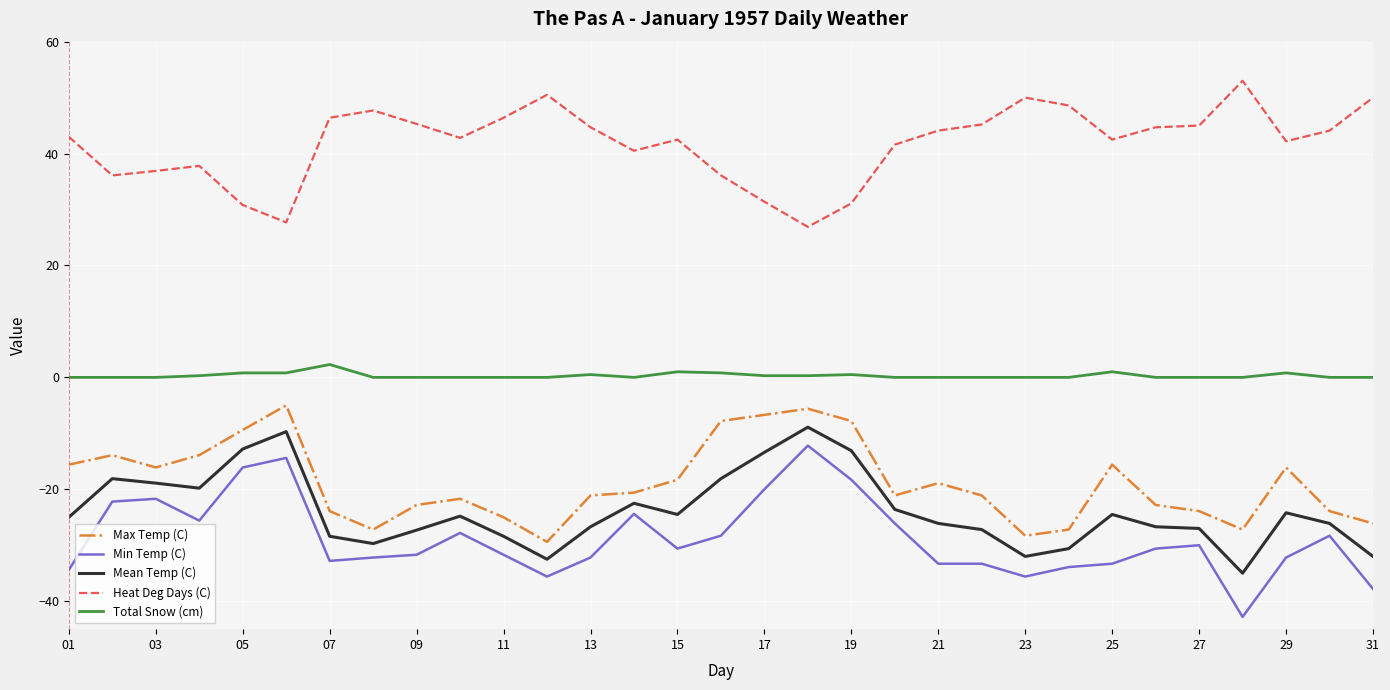

True or false: Min Temp (C) and Heat Deg Days (C) cross at least once.

False